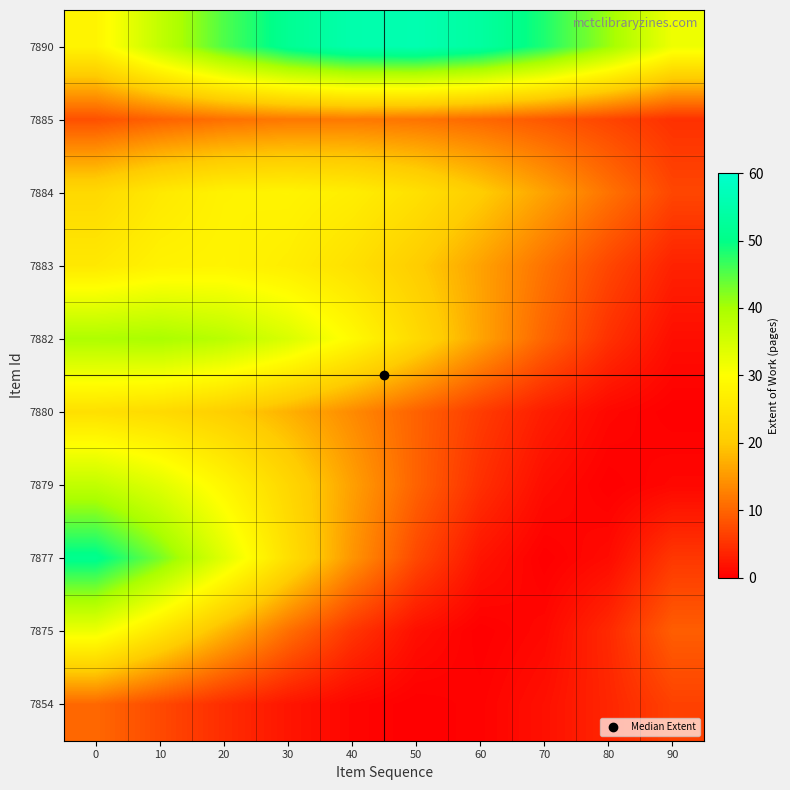

Reading right to left, list all the values displayed in this chart.

7890: 90=32.0	80=40.8	70=48.2	60=53.5	50=55.9	40=55.2	30=51.6	20=45.3	10=37.2	0=28.0
7885: 90=4.9	80=6.8	70=8.7	60=10.3	50=11.5	40=12.0	30=11.8	20=11.0	10=9.7	0=8.0
7884: 90=7.0	80=11.3	70=16.0	60=20.4	50=24.1	40=26.7	30=27.9	20=27.6	10=25.8	0=22.7
7883: 90=3.4	80=7.0	70=11.3	60=16.0	50=20.4	40=24.1	30=26.7	20=27.9	10=27.6	0=25.8
7882: 90=1.4	80=4.9	70=10.0	60=16.2	50=22.8	40=29.1	30=34.5	20=38.2	10=39.9	0=39.4
7880: 90=0.0	80=0.9	70=2.9	60=6.0	50=9.7	40=13.7	30=17.5	20=20.7	10=22.9	0=23.9
7879: 90=0.8	80=0.0	70=1.4	60=4.7	50=9.7	40=15.8	30=22.3	20=28.4	10=33.6	0=37.2
7877: 90=5.5	80=1.2	70=0.0	60=2.1	50=7.2	40=14.7	30=23.9	20=33.7	10=43.0	0=50.8
7875: 90=9.3	80=4.1	70=0.9	60=0.0	50=1.6	40=5.4	30=11.0	20=17.8	10=25.1	0=32.1
7854: 90=6.5	80=3.8	70=1.7	60=0.4	50=0.0	40=0.6	30=2.2	20=4.5	10=7.3	0=10.3